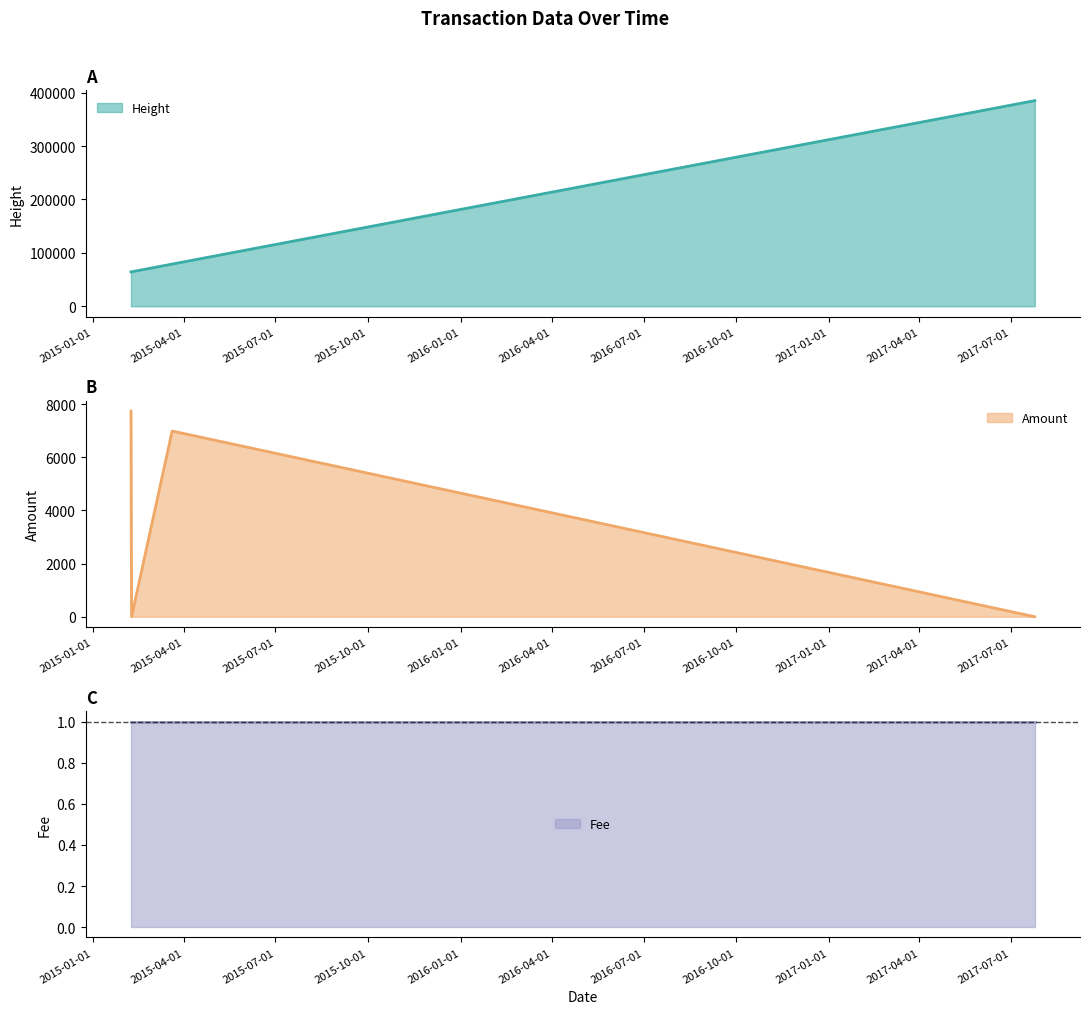

Rank the categories by Amount value from lowest to highest.

2015-02-08 01:38:57, 2017-07-24 15:24:15, 2015-03-20 09:29:10, 2015-02-07 11:44:59